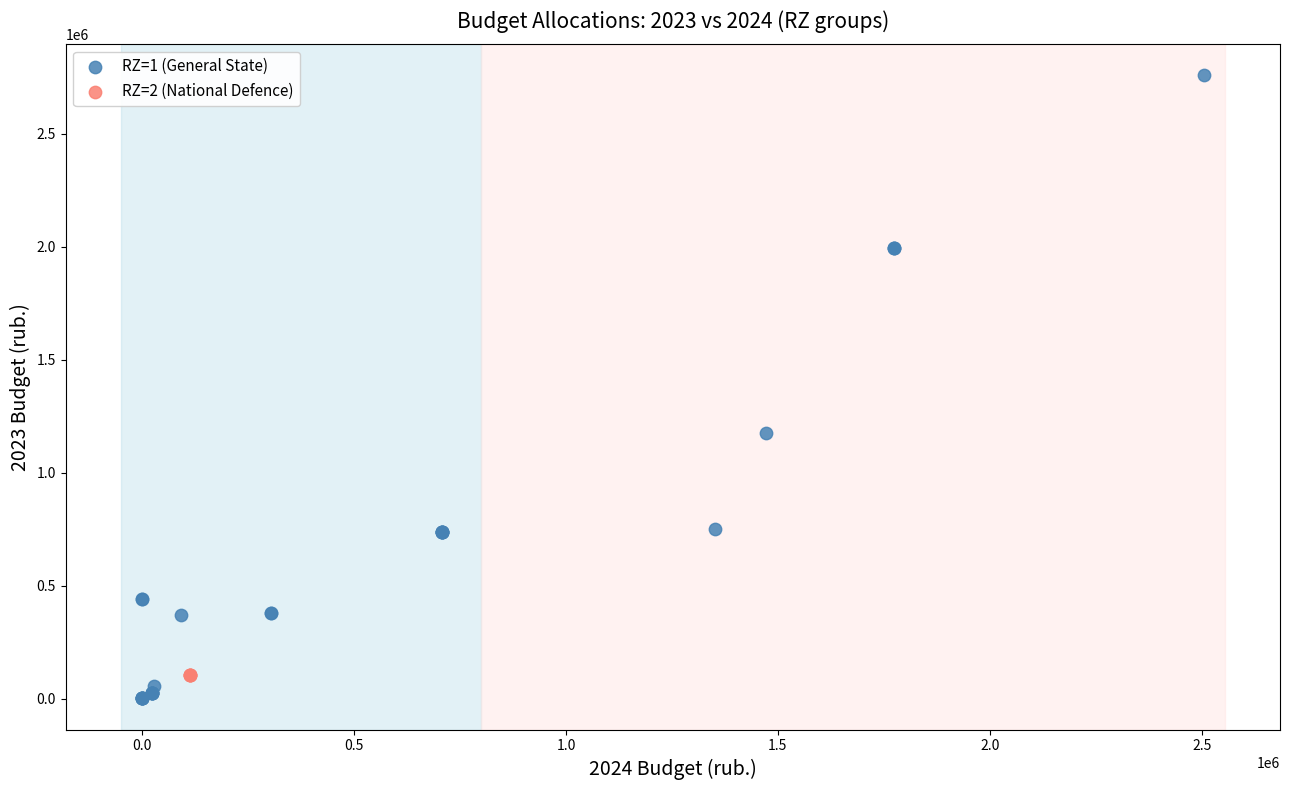

Which series contains the highest Y value?

RZ=1 (General State)